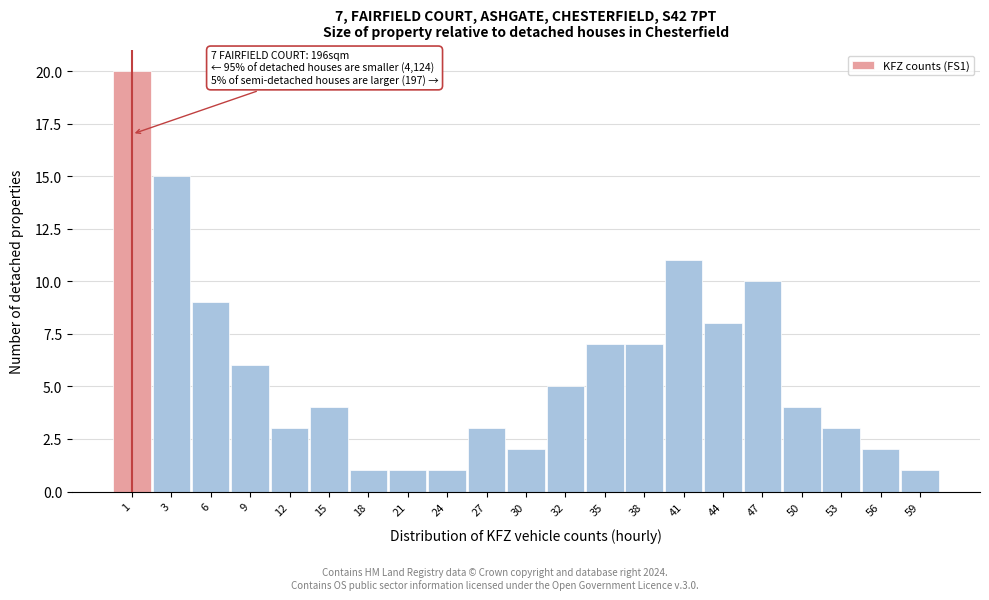

Reading left to right, what are all the values shown in this chart?

1=20	3=15	6=9	9=6	12=3	15=4	18=1	21=1	24=1	27=3	30=2	32=5	35=7	38=7	41=11	44=8	47=10	50=4	53=3	56=2	59=1